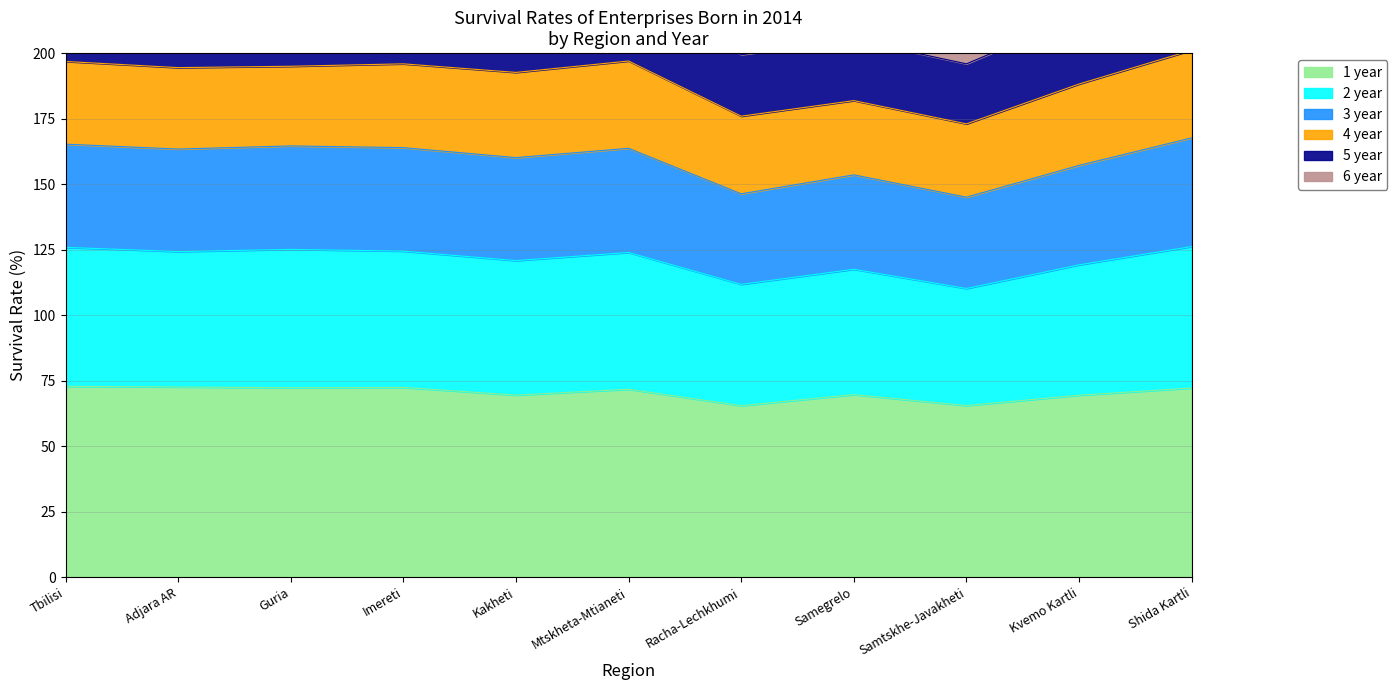

How many data points in 1 year are above 71?

6